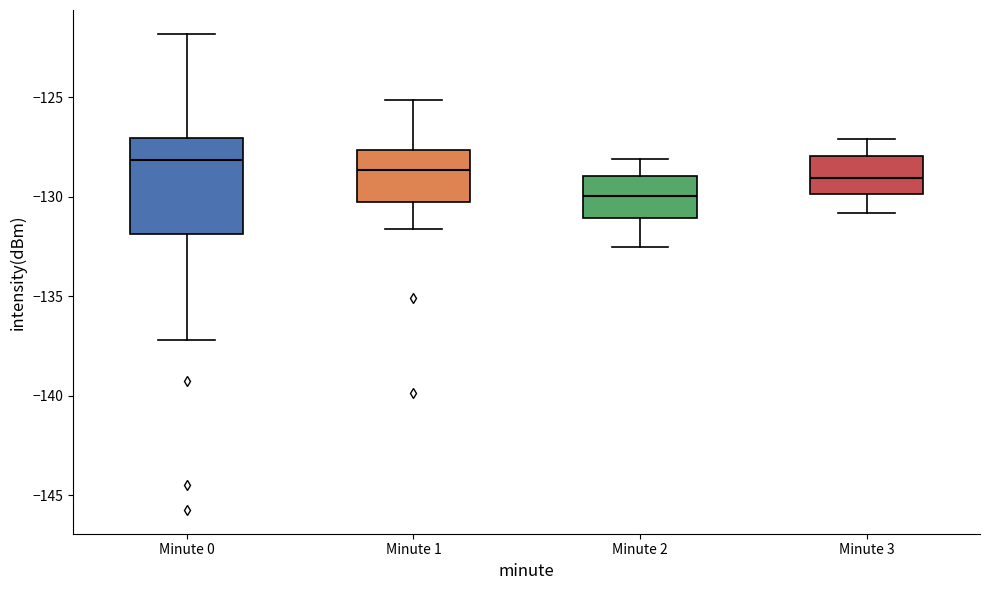

Which box is the tallest, from its lower edge to its upper edge?

Minute 0